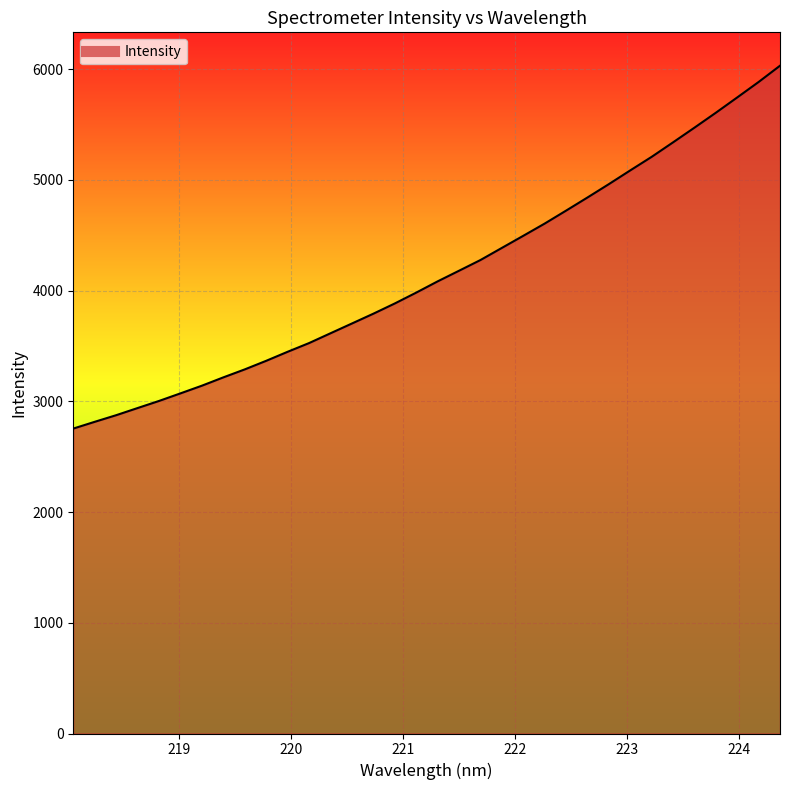

How many distinct data groups are displayed?

1